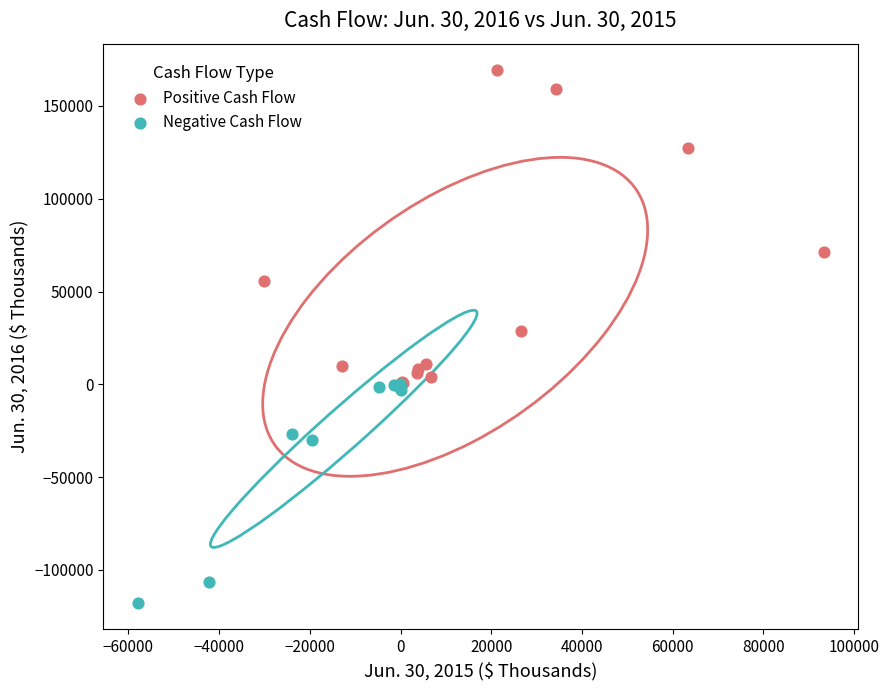

Which series contains the lowest Y value?

Negative Cash Flow